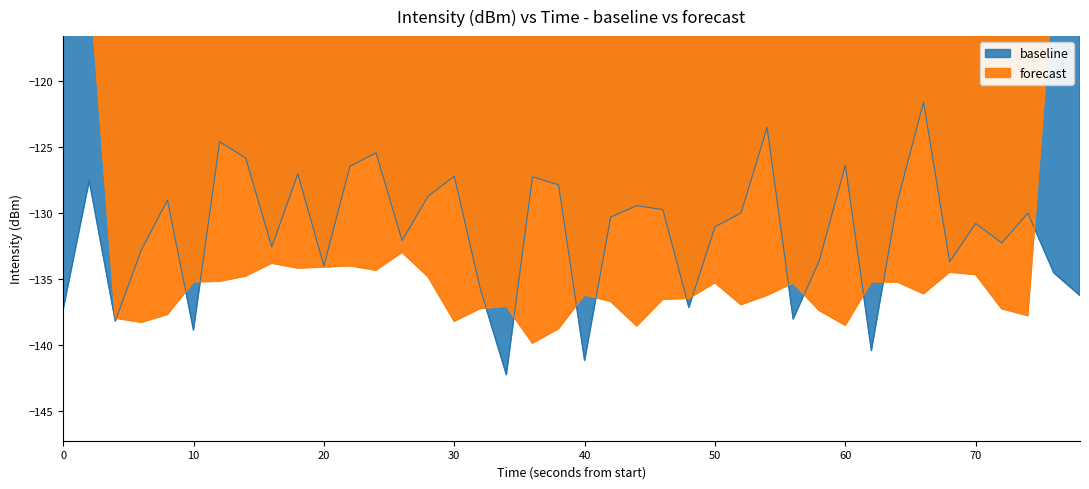

What is the minimum value for baseline?

-142.3